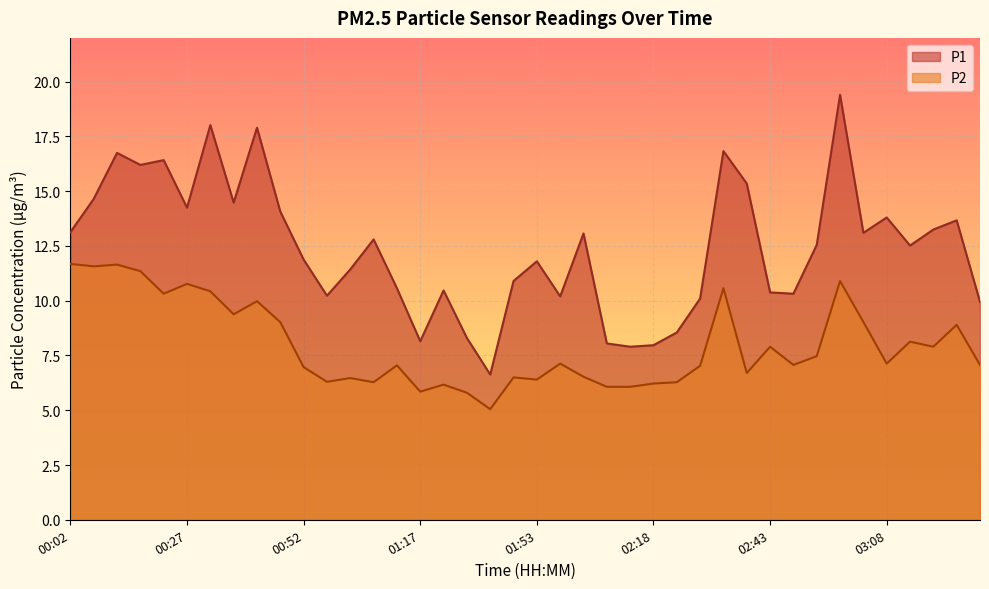

Rank the series by their maximum value, from lowest to highest.

P2, P1